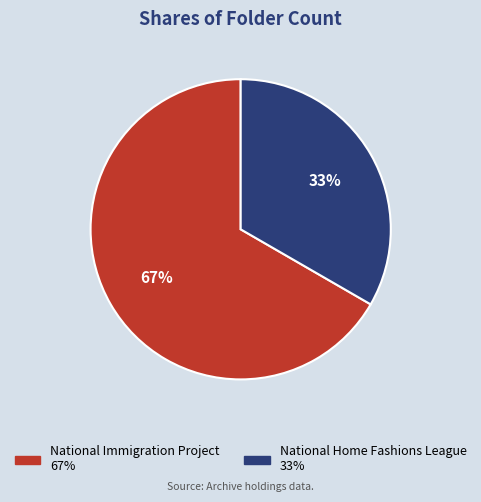

What is the majority slice?

National Immigration Project